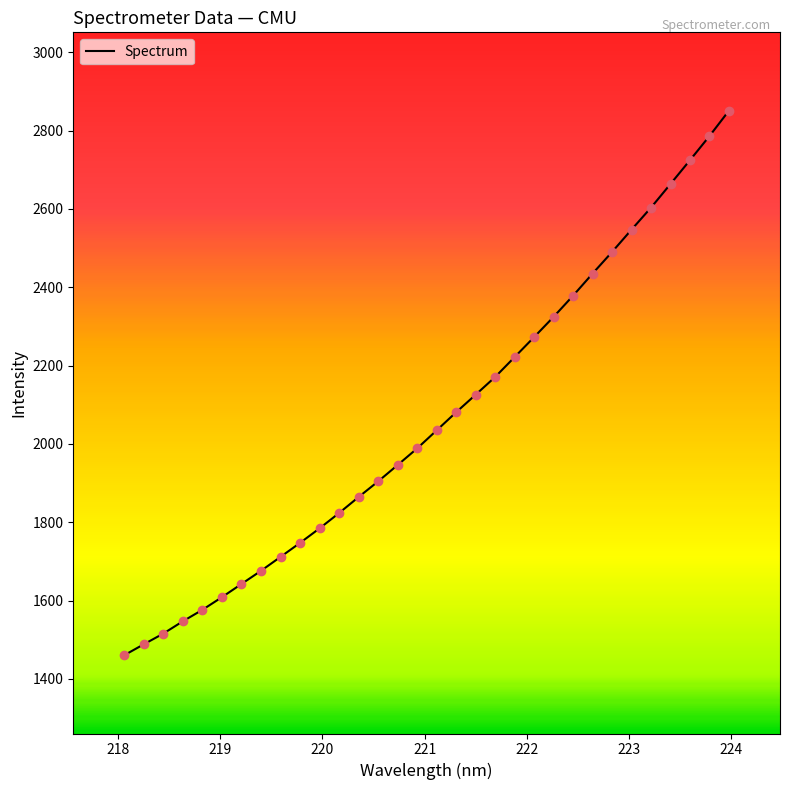

What is the greatest value displayed?

2850.8